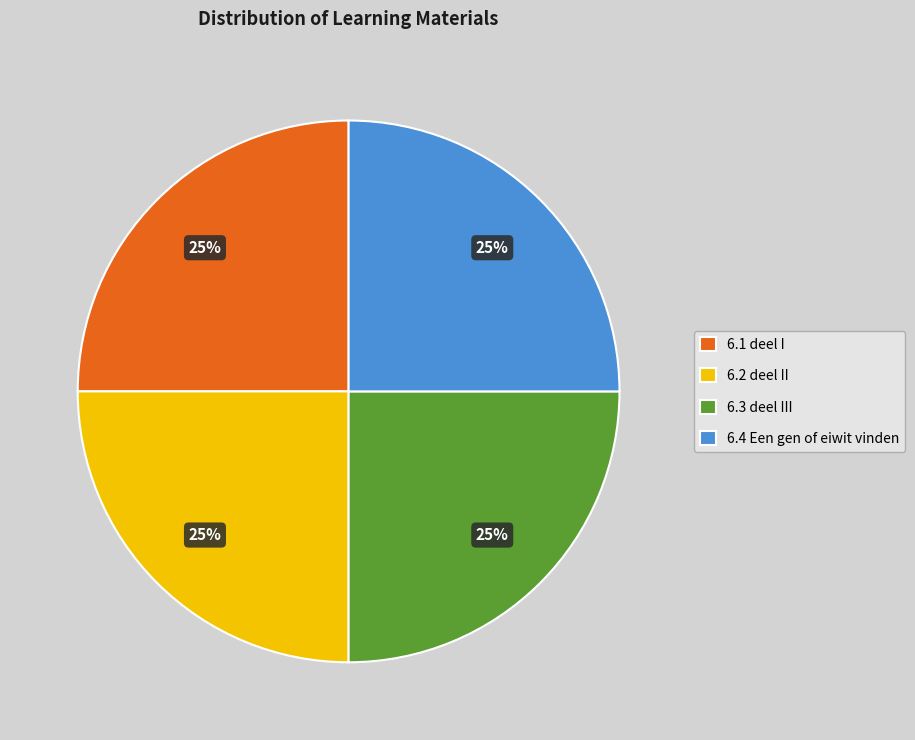

Does any single category account for the majority?

No